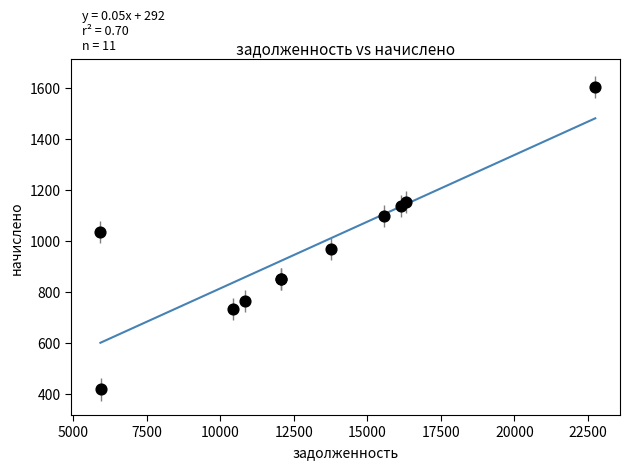

What Y value in the scatter plot is closest to 1011?

1036.8